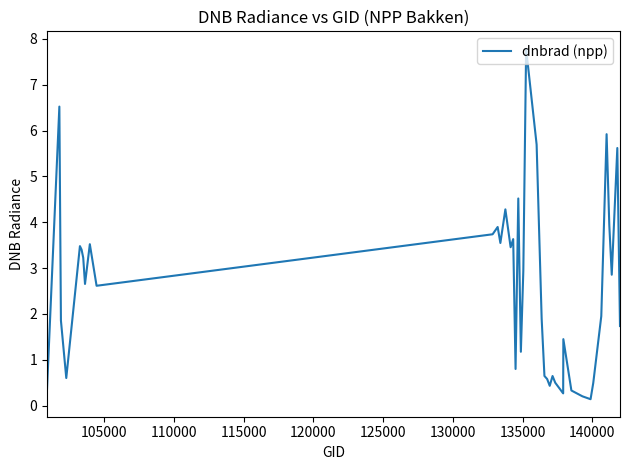

How many lines are shown in the chart?

1